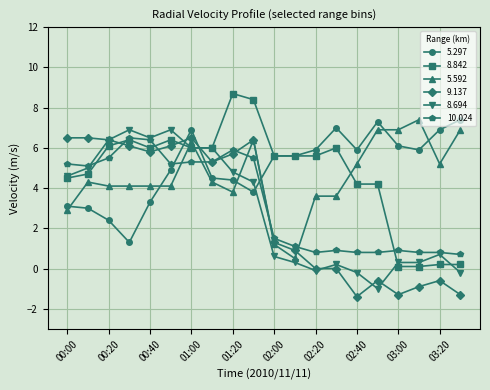

True or false: 8.842 has more than 0 interior local peaks.

True